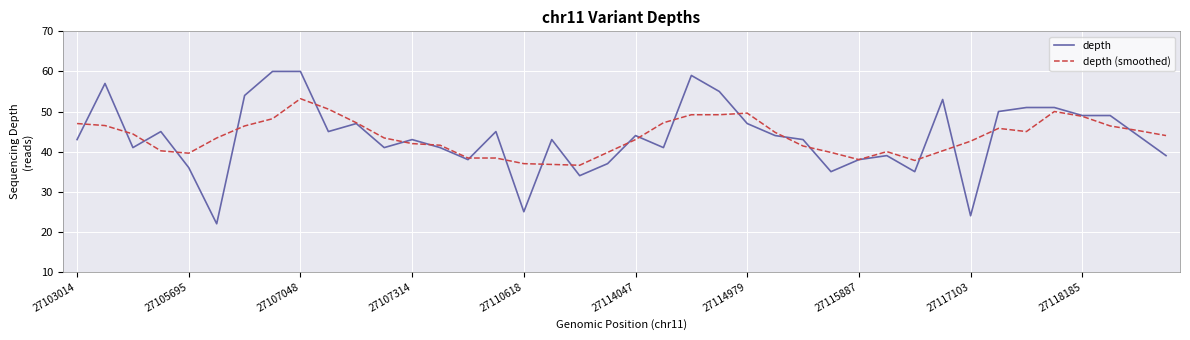

What is the sum of all depth (smoothed) values?

1748.8